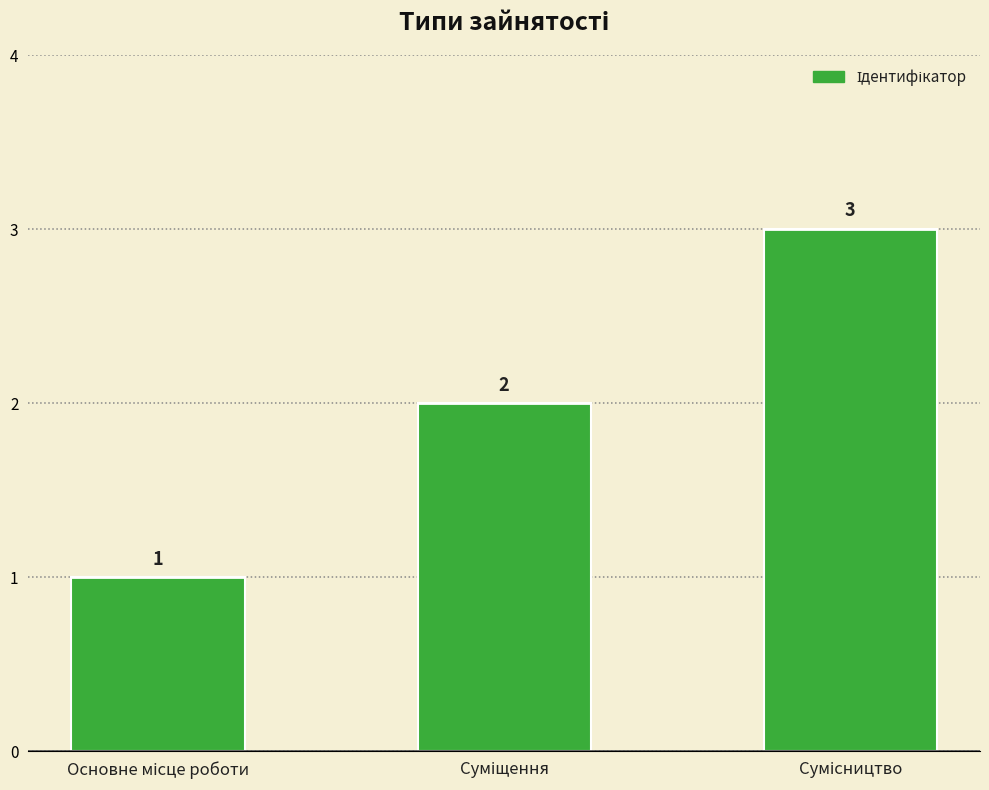

Reading left to right, list all the values displayed in this chart.

1	2	3